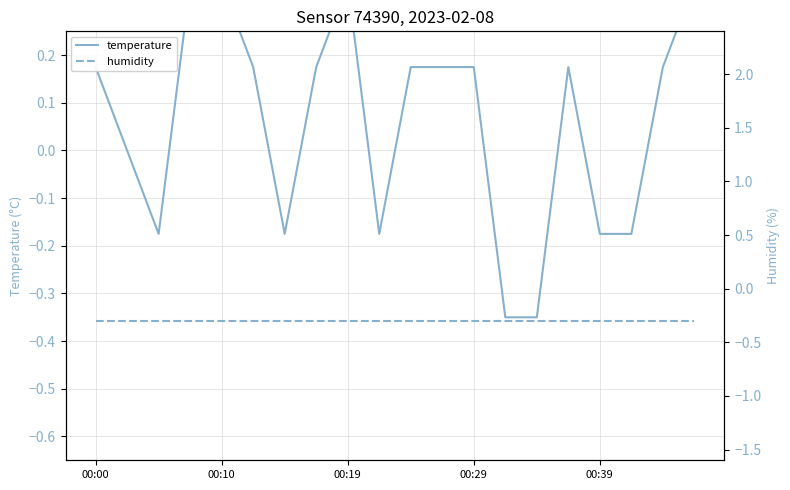

What is the approximate value of temperature at 00:19?

0.3